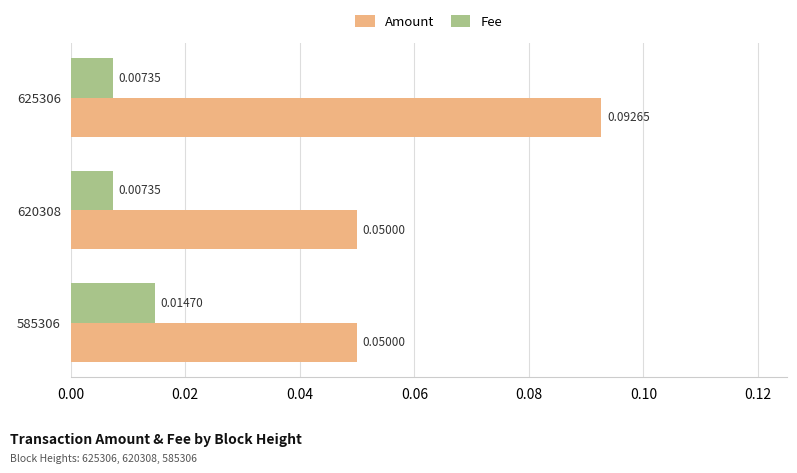

Is the value of Amount at 620308 greater than the value of Fee at 620308?

Yes